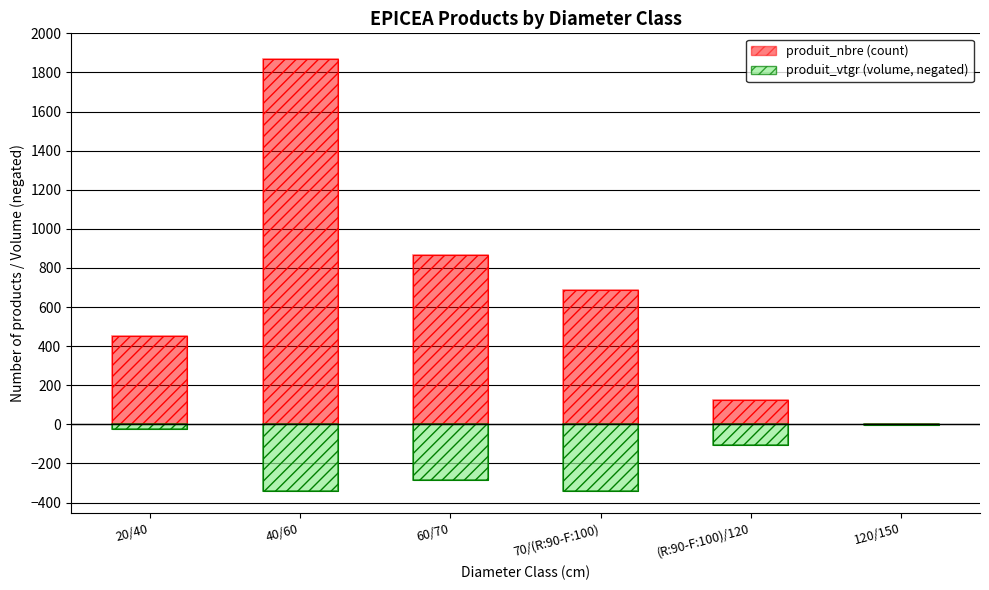

Reading left to right, what are all the values shown in this chart?

produit_nbre: 453.0	1871.0	866.0	687.0	126.0	3.0
produit_vtgr (negated): -23.5	-342.0	-282.2	-342.7	-103.9	-4.4